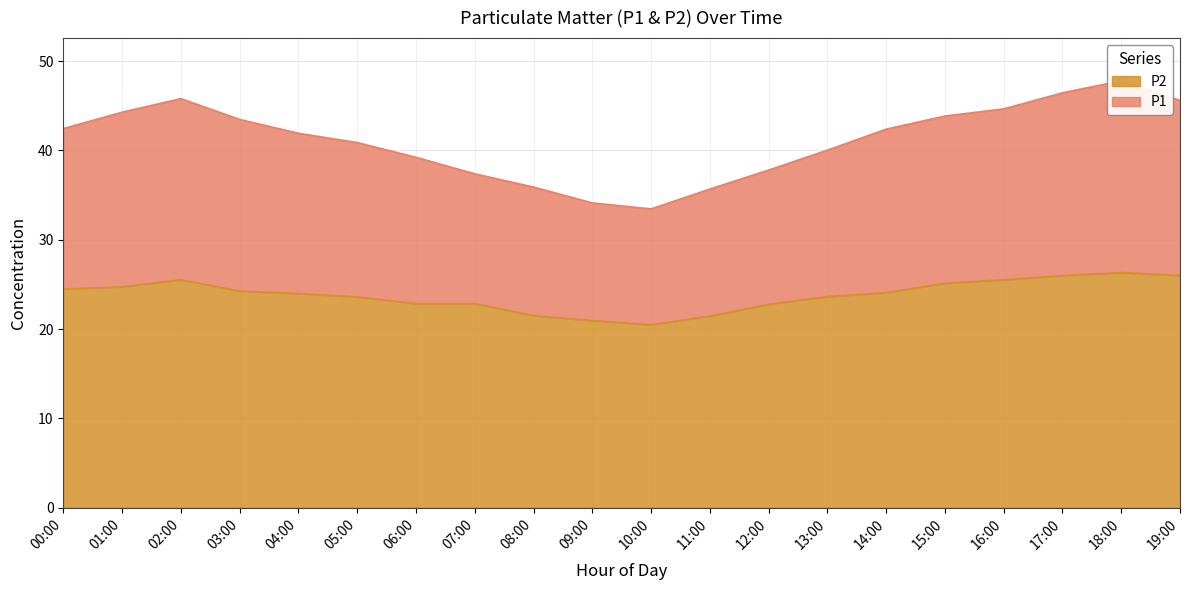

What is the label of the 5th point from the right?

15:00